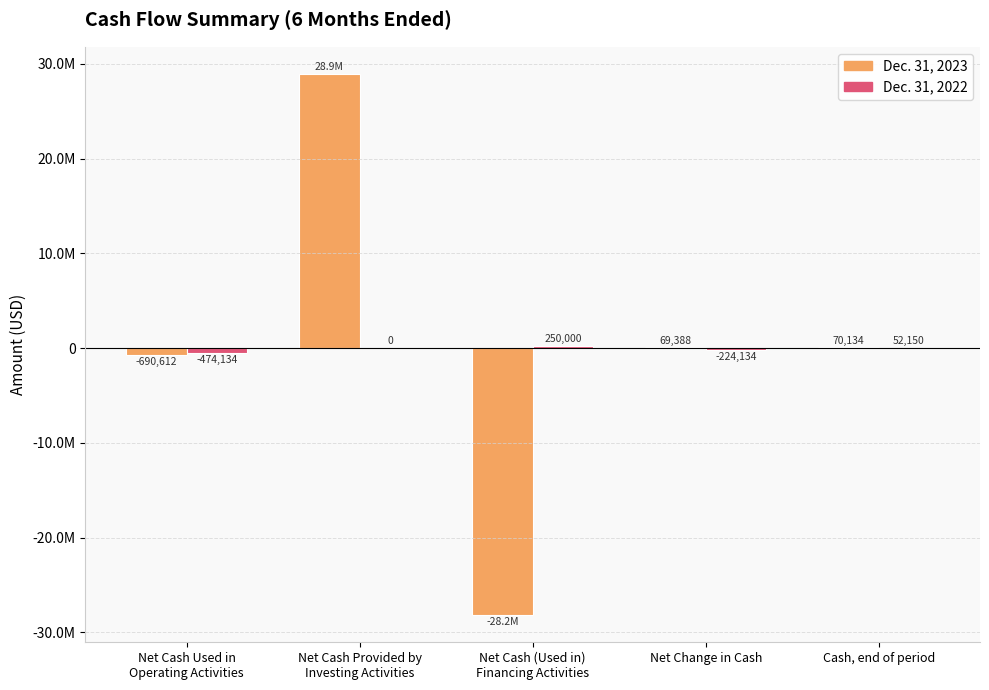

What is the total value across all series at Cash, end of period?

122284